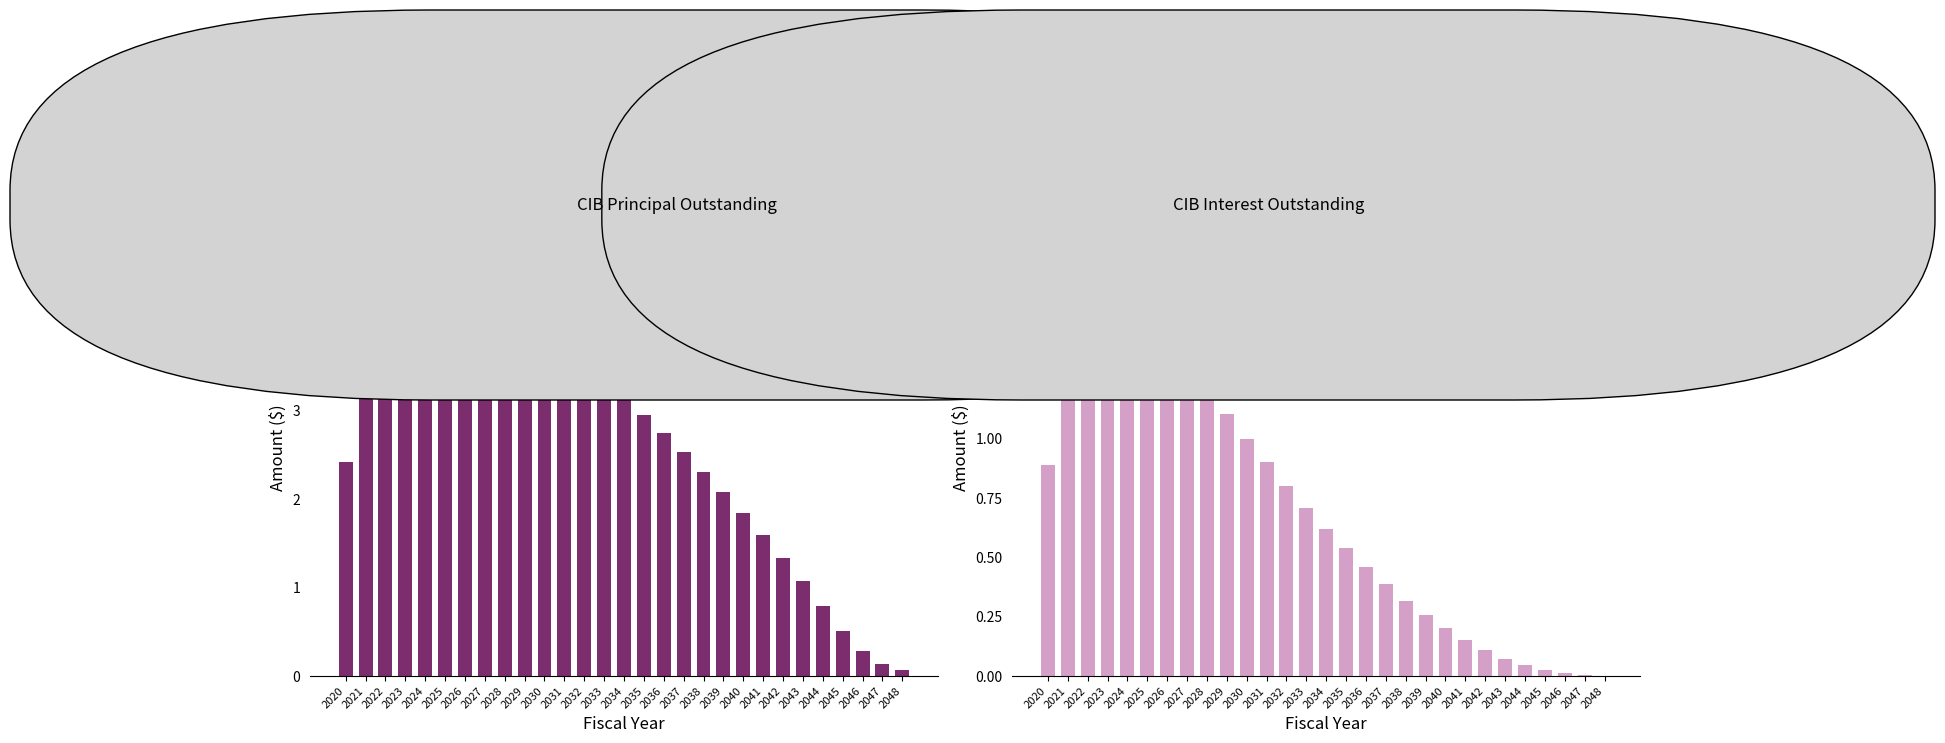

Which series has the widest spread of values?

CIBPrincipalOutstanding